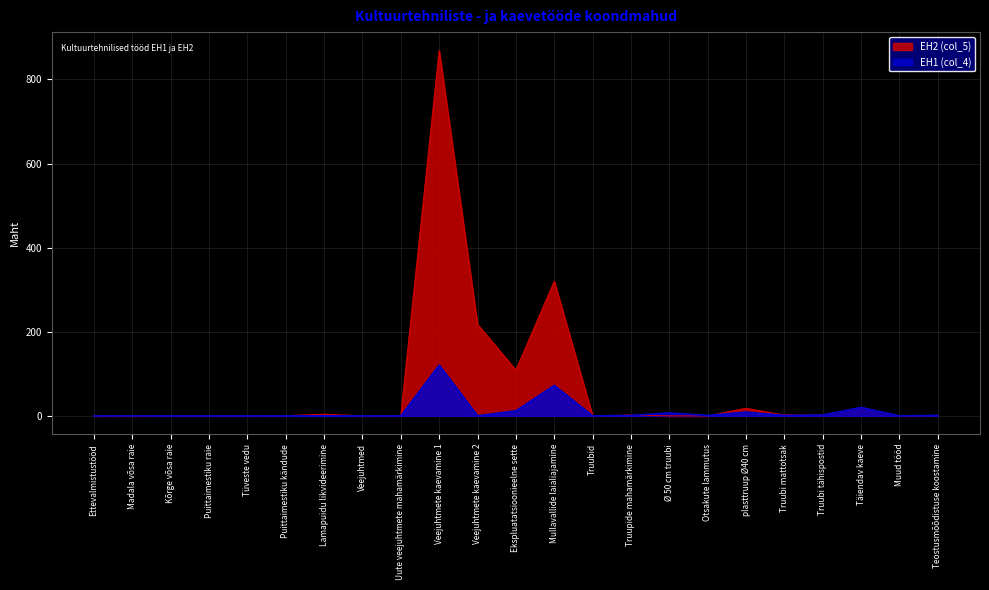

Which series has the largest total across all categories?

EH2 (col_5)